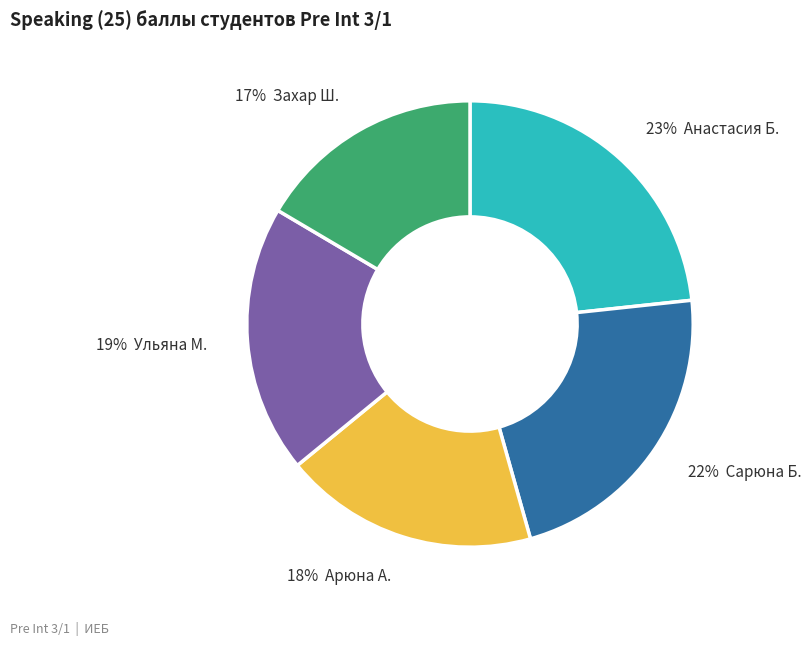

Does any single category account for the majority?

No